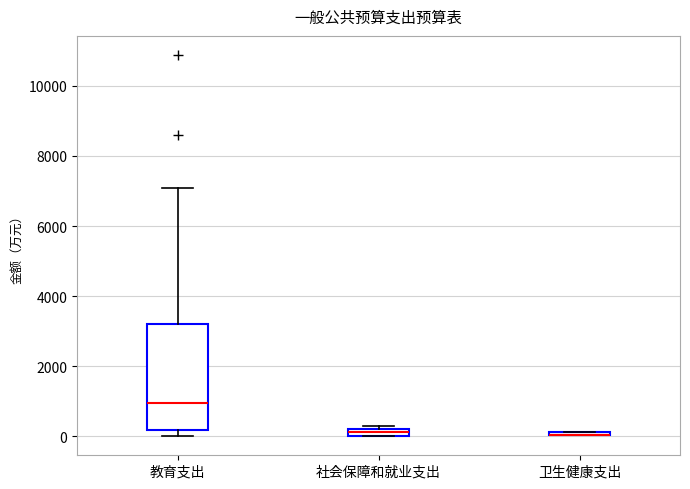

Which box is the tallest, from its lower edge to its upper edge?

教育支出